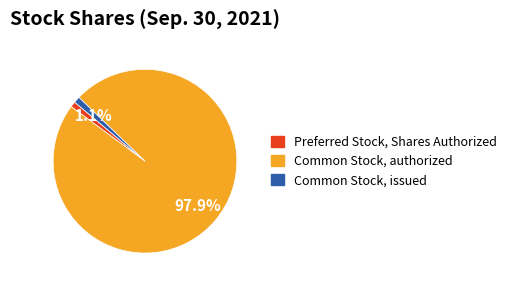

True or false: Common Stock, issued accounts for 1% of the total.

True